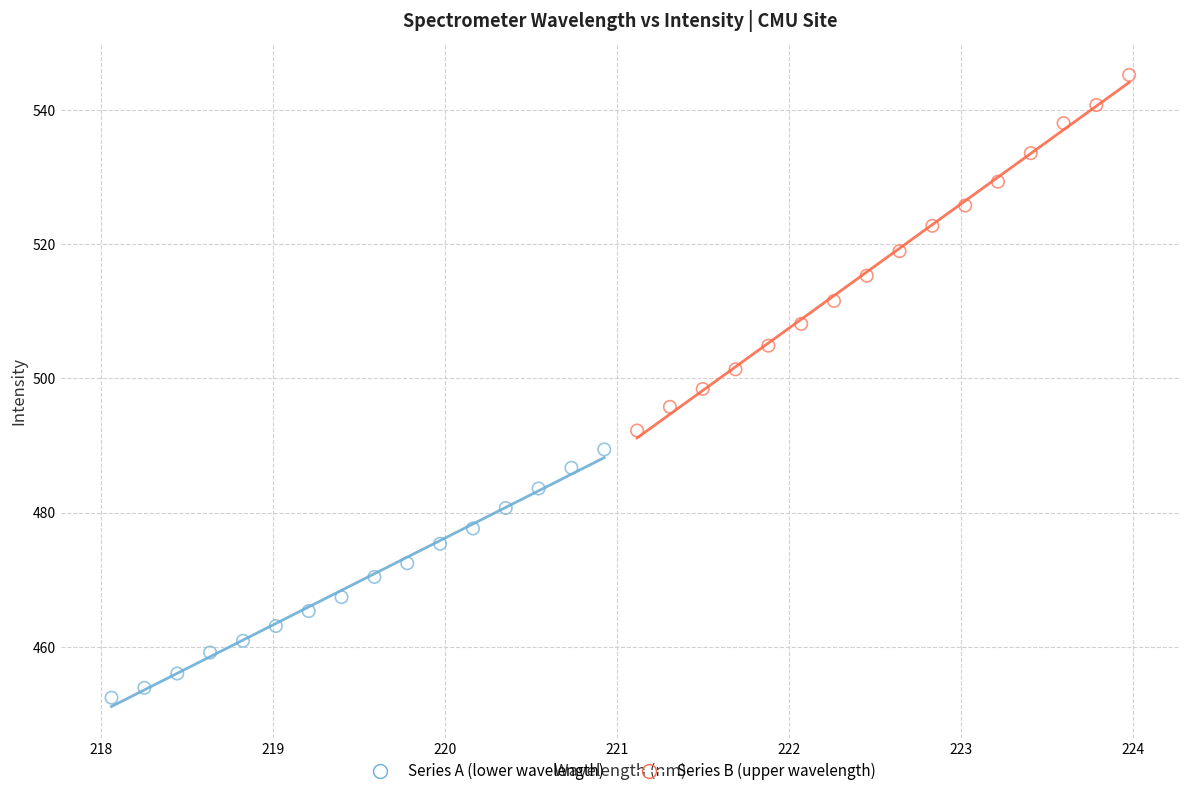

Which series has the largest Y range (max minus min)?

Series B (upper wavelength)